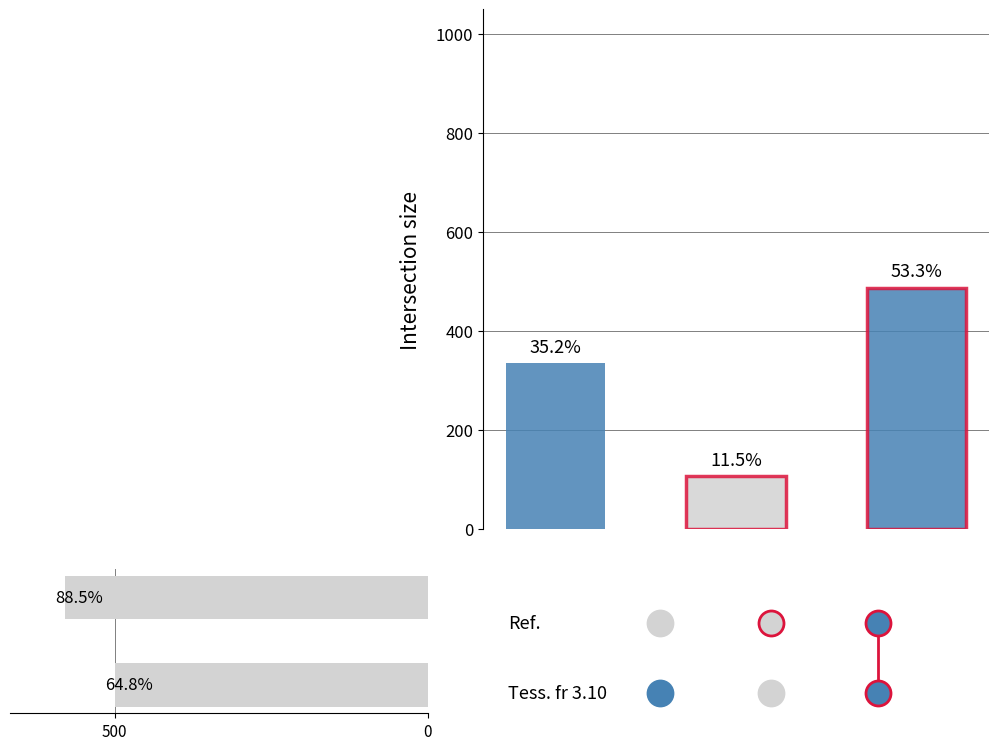

What is the approximate value at 500?

500